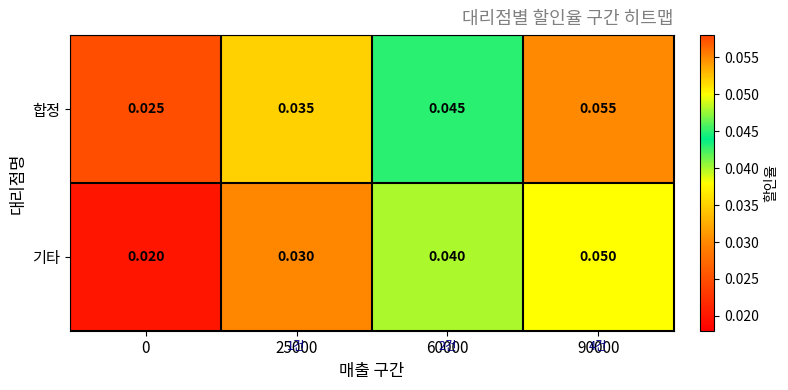

Is the value of 기타 at 90000 greater than the value of 합정 at 90000?

No